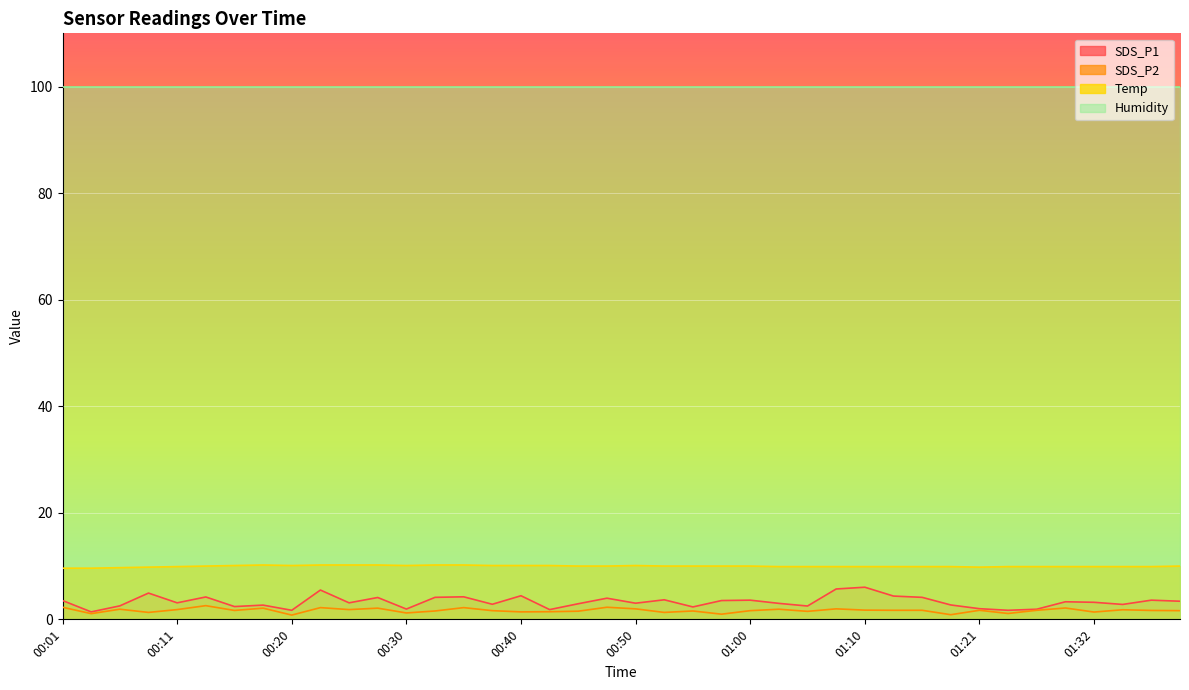

Which category has the highest value in the Temp series?

00:18